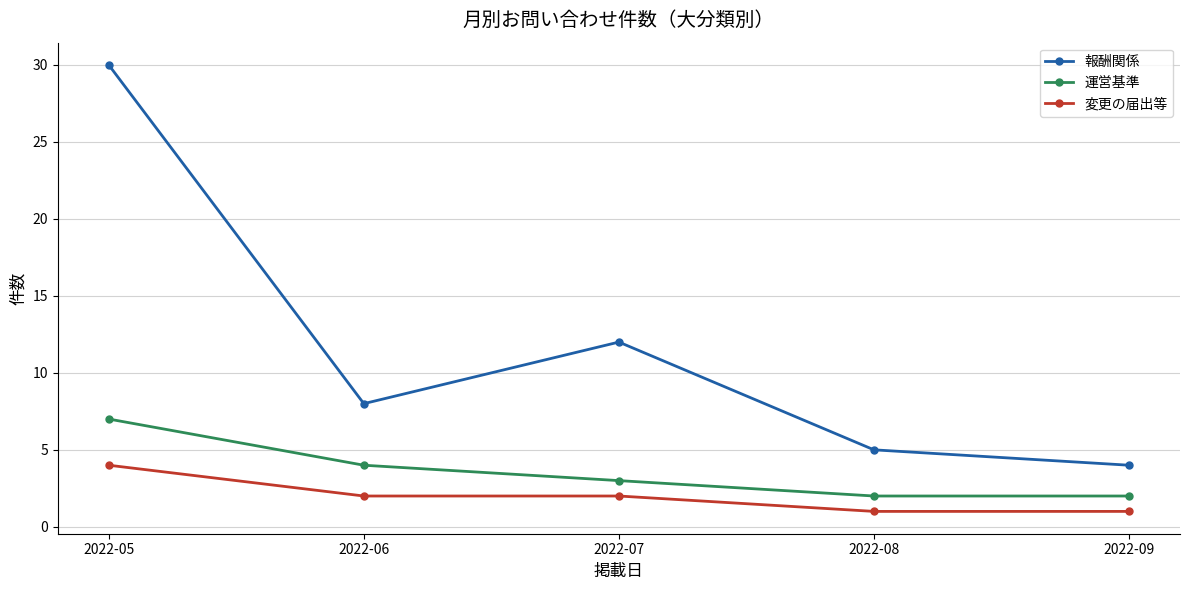

What is the minimum value shown in the chart?

1